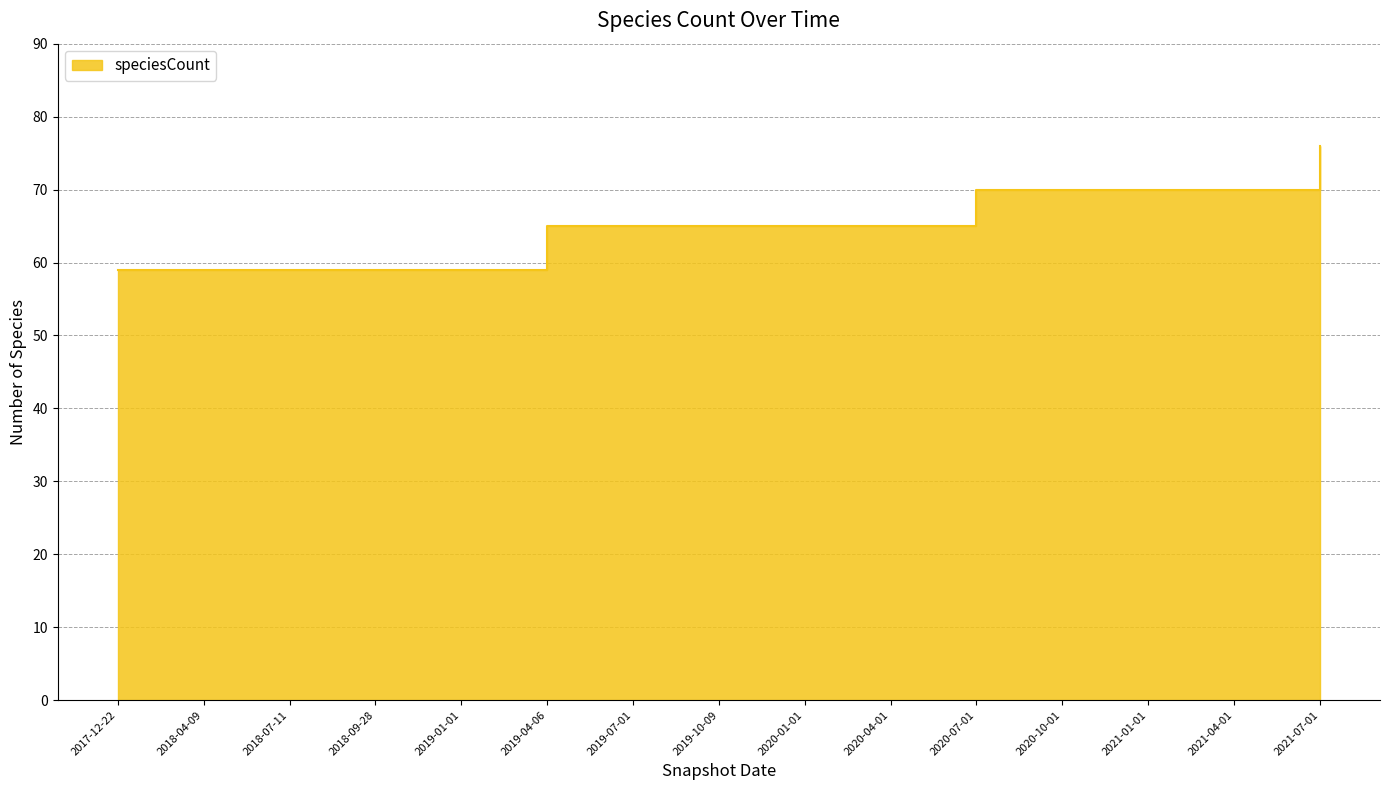

Reading right to left, what are all the values shown in this chart?

2021-07-01=76	2021-04-01=70	2021-01-01=70	2020-10-01=70	2020-07-01=70	2020-04-01=65	2020-01-01=65	2019-10-09=65	2019-07-01=65	2019-04-06=65	2019-01-01=59	2018-09-28=59	2018-07-11=59	2018-04-09=59	2017-12-22=59